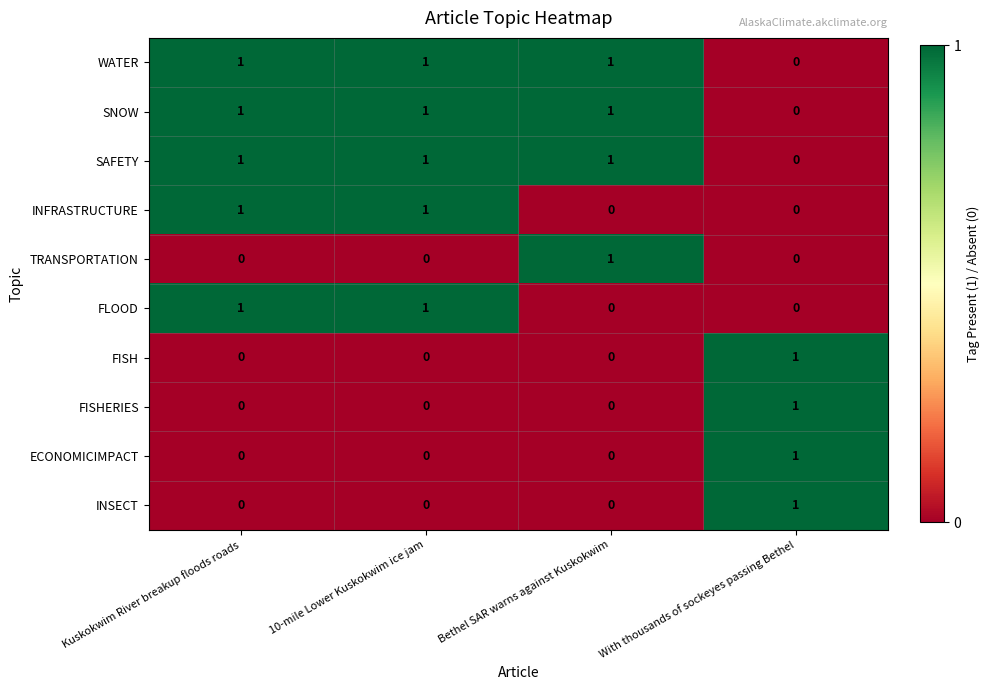

How many INSECT values are between 0 and 1?

4